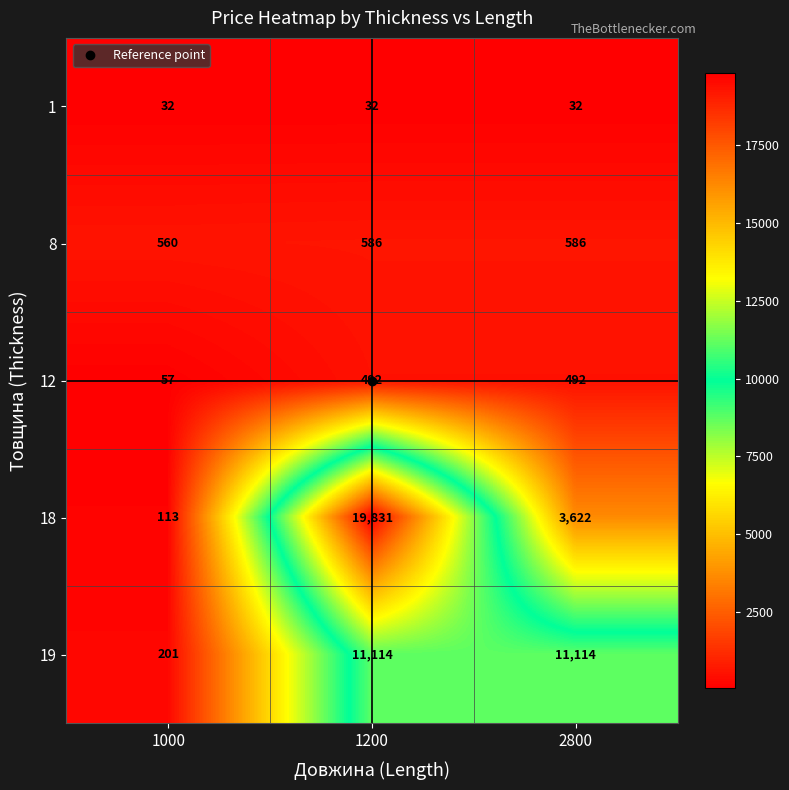

Which series has the largest total across all categories?

18